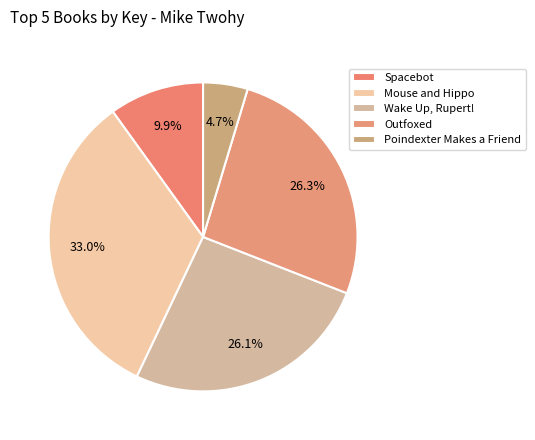

How many slices are in this pie chart?

5